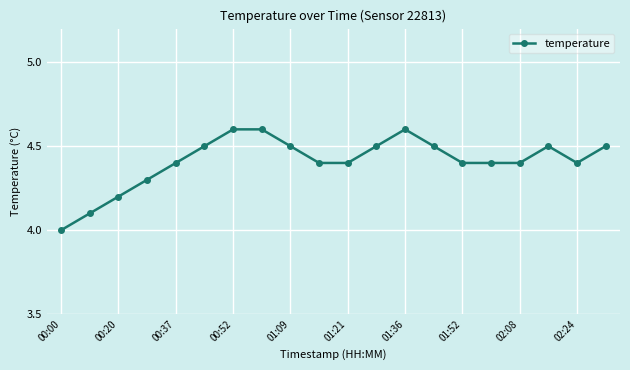

Reading right to left, transcribe all the data shown in this chart.

4.5	4.4	4.5	4.4	4.4	4.4	4.5	4.6	4.5	4.4	4.4	4.5	4.6	4.6	4.5	4.4	4.3	4.2	4.1	4.0